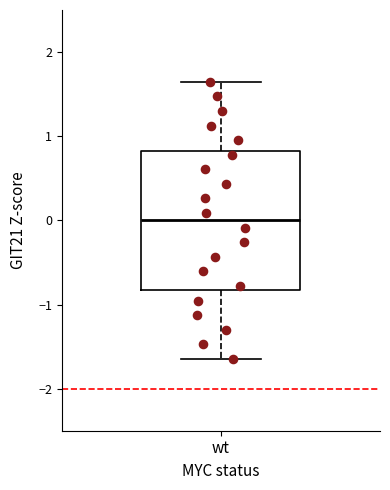

Where is the lower edge of the box for wt on the y-axis? The values are not printed on the chart, so give them approximately, as read against the axis.

-0.8